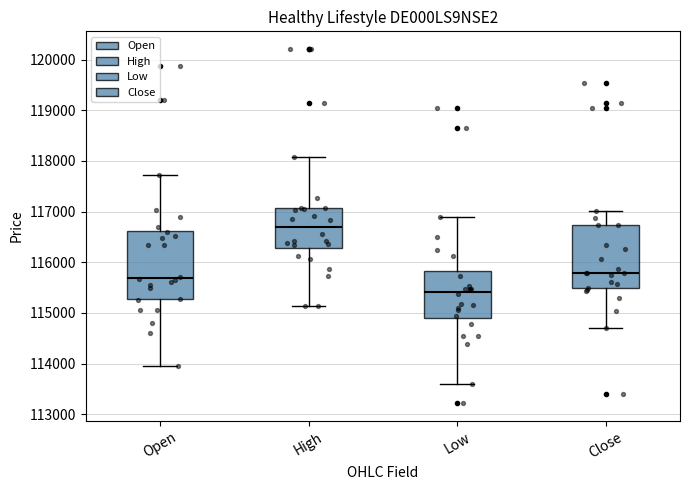

Where does the median line of the box for Open sit on the y-axis? The values are not printed on the chart, so give them approximately, as read against the axis.

115700